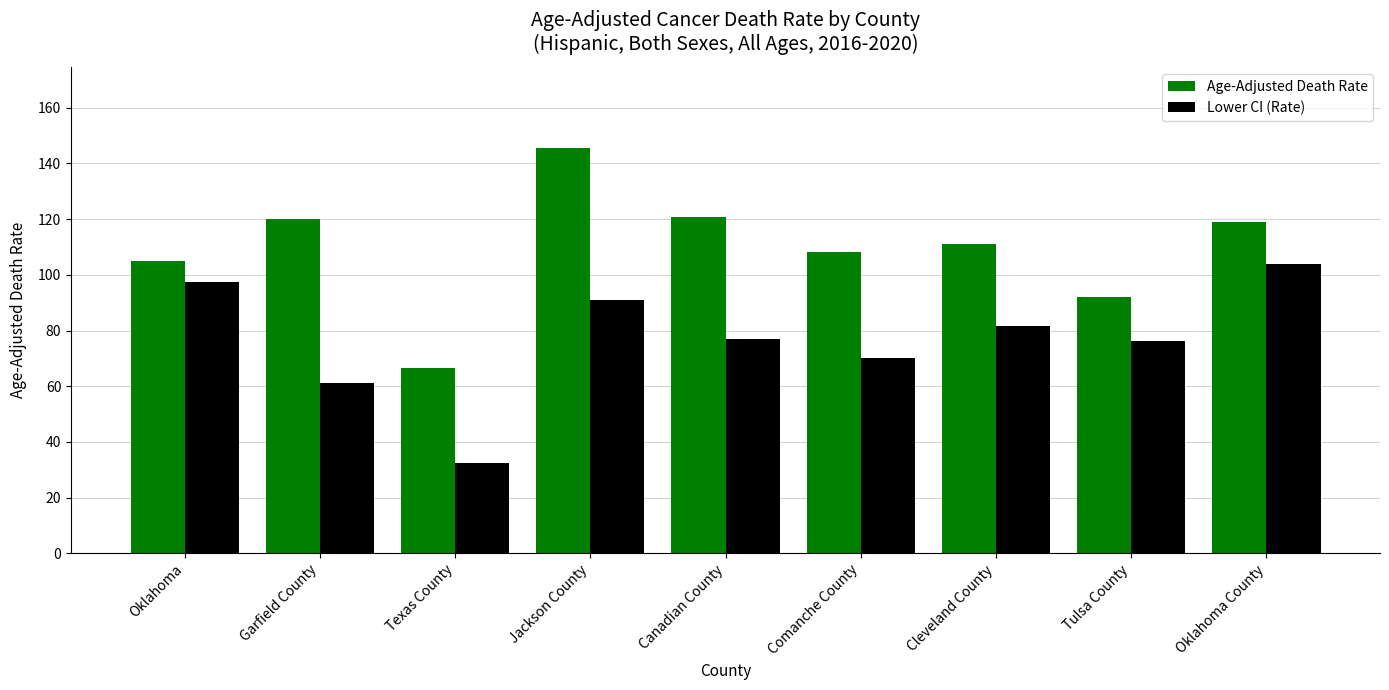

How many distinct data groups are displayed?

2